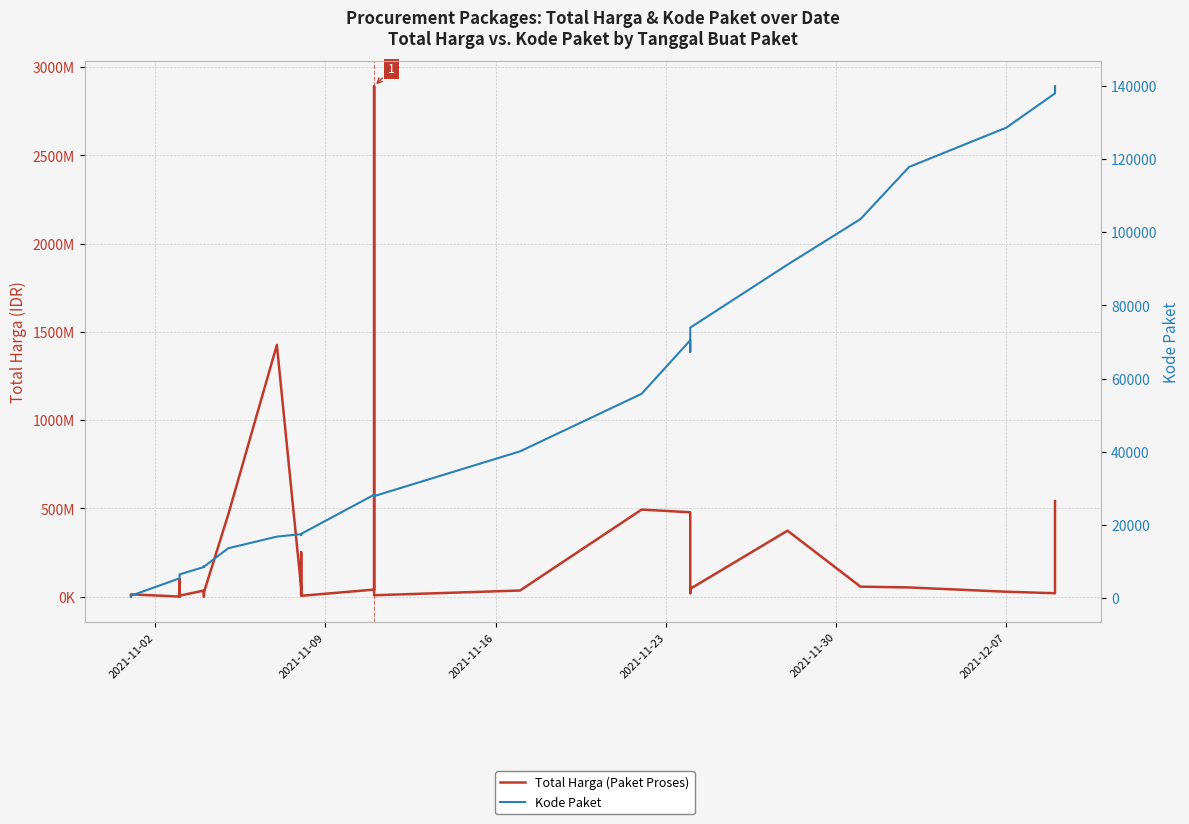

True or false: Kode Paket and Total Harga (Paket Proses) cross at least once.

False